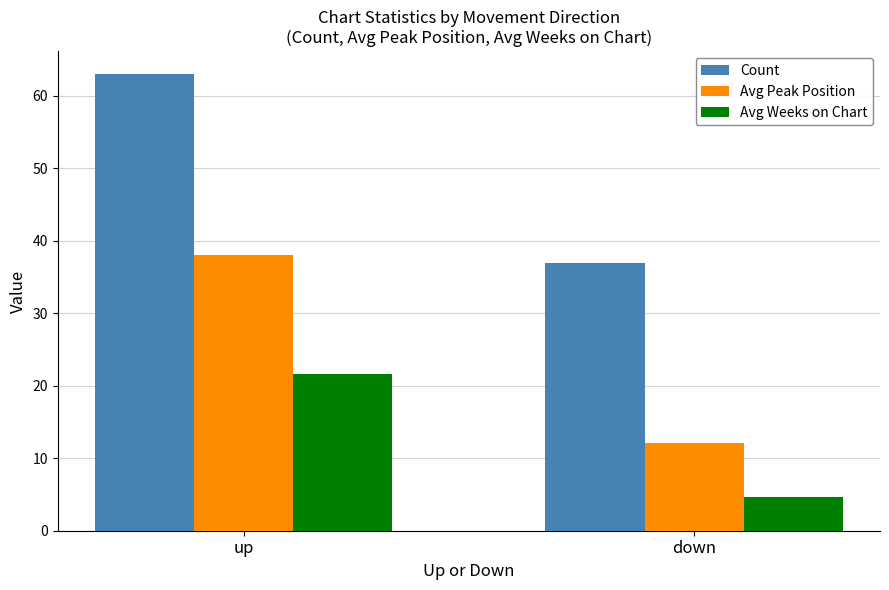

What is the label of the 1st bar from the right?

down